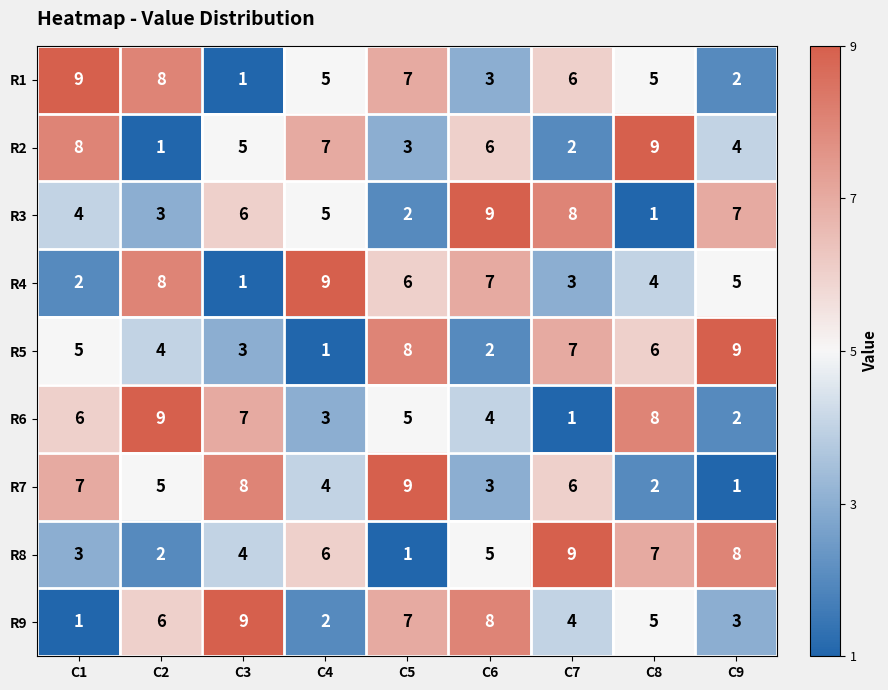

At which label does R3 reach its minimum?

C8